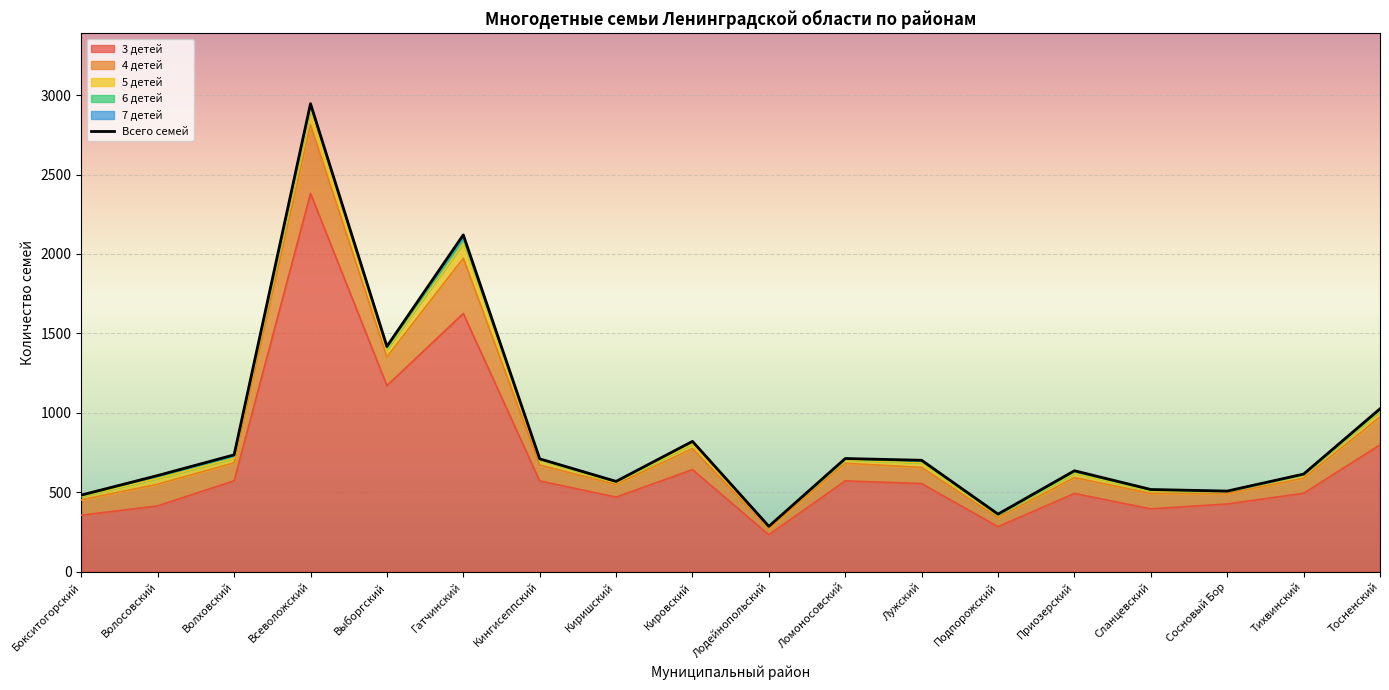

What is the label of the 7th point from the right?

Лужский